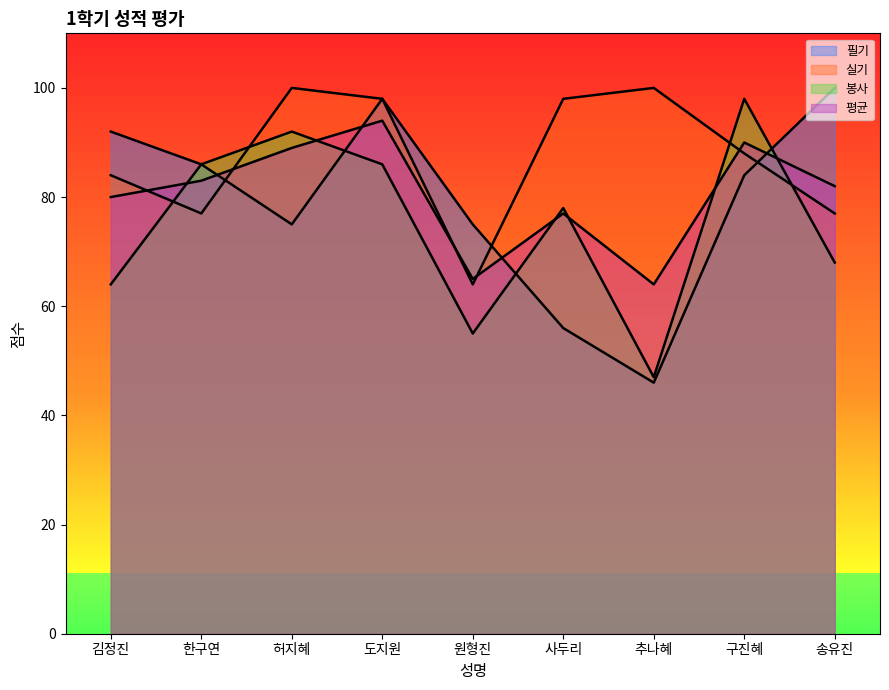

Reading left to right, transcribe all the data shown in this chart.

필기: 김정진=92	한구연=86	허지혜=75	도지원=98	원형진=75	사두리=56	추나혜=46	구진혜=84	송유진=100
실기: 김정진=84	한구연=77	허지혜=100	도지원=98	원형진=64	사두리=98	추나혜=100	구진혜=88	송유진=77
봉사: 김정진=64	한구연=86	허지혜=92	도지원=86	원형진=55	사두리=78	추나혜=47	구진혜=98	송유진=68
평균: 김정진=80	한구연=83	허지혜=89	도지원=94	원형진=65	사두리=77	추나혜=64	구진혜=90	송유진=82